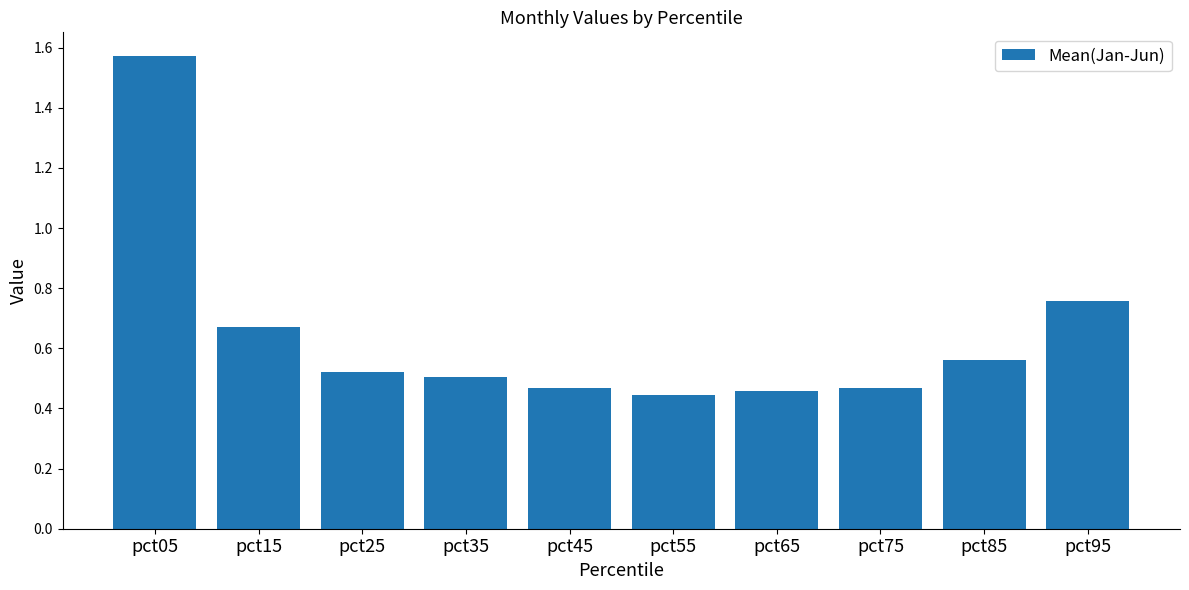

Which category has the highest value across all series?

pct05